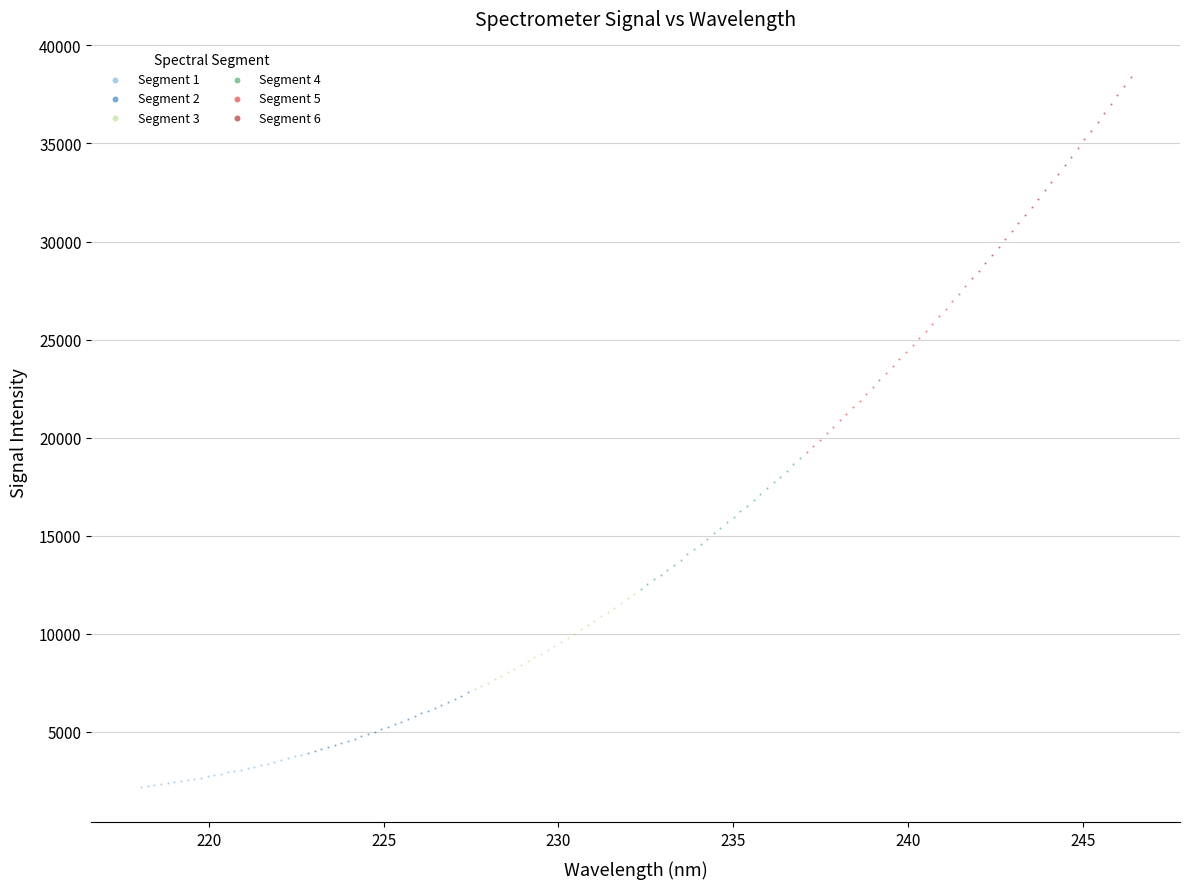

Which series contains the lowest Y value?

Segment 1